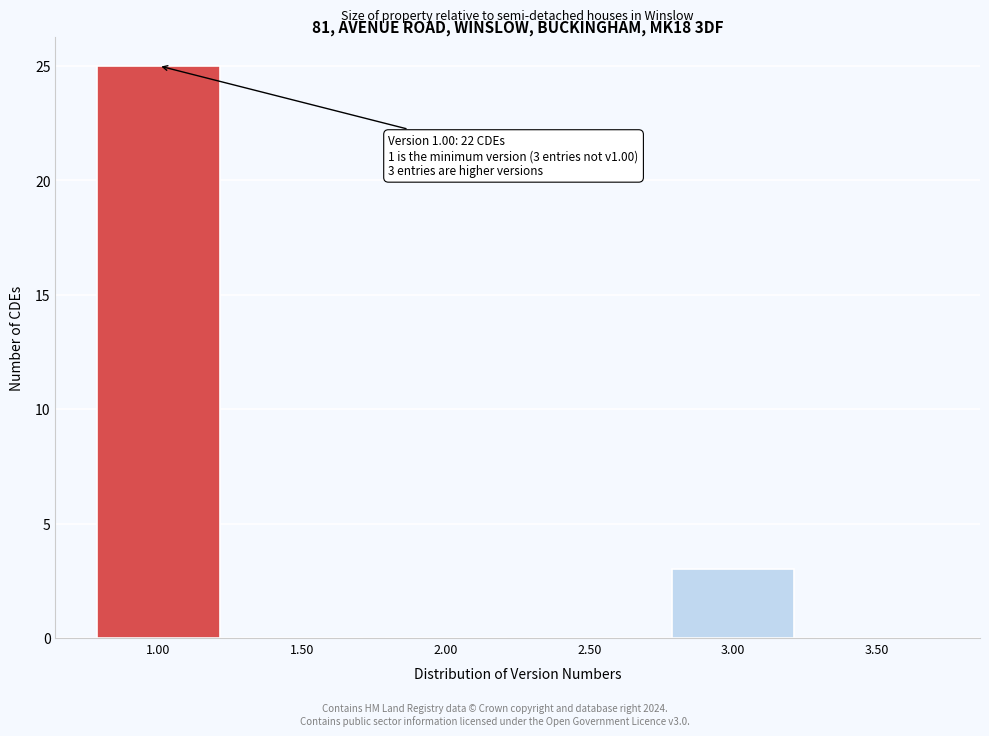

Which range on the x-axis has the tallest bar?

0.75 to 1.25